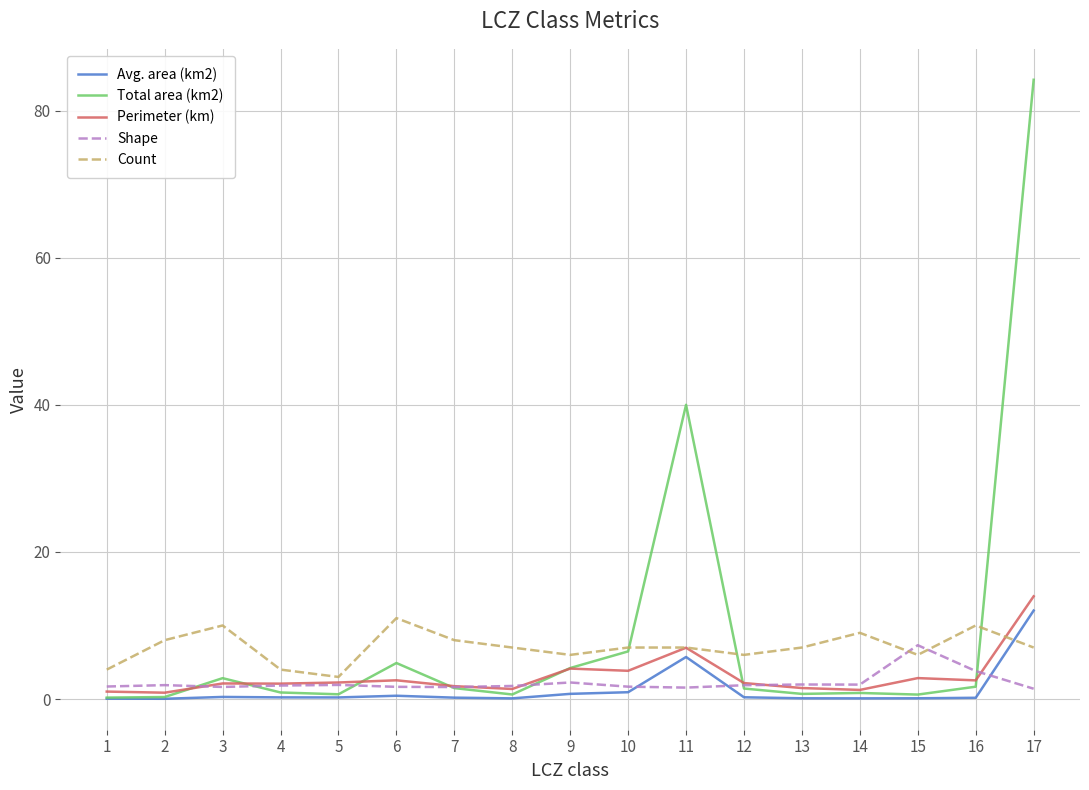

At which label is Perimeter (km) closest to 7?

11